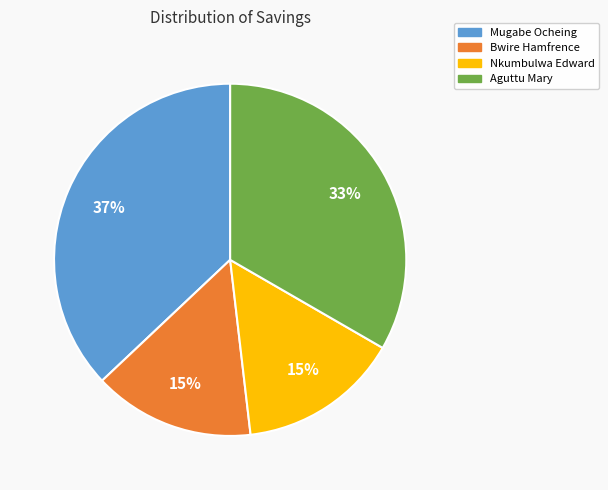

Does Aguttu Mary represent more than half of the total?

No